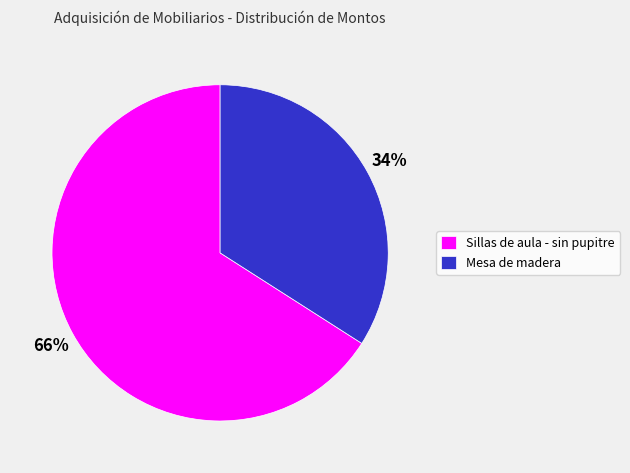

Which slice represents more than half of the pie?

Sillas de aula - sin pupitre